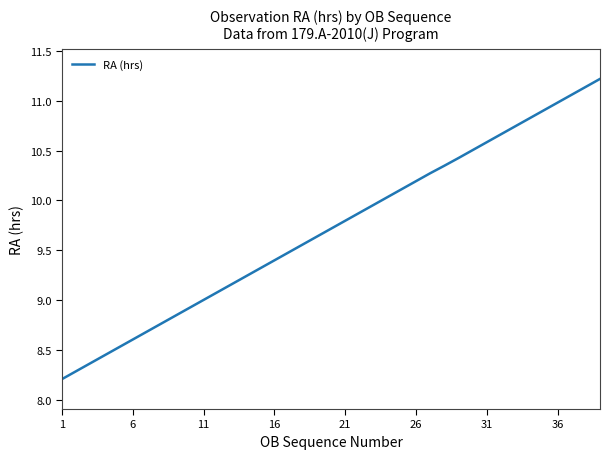

What is the smallest value displayed?

8.2